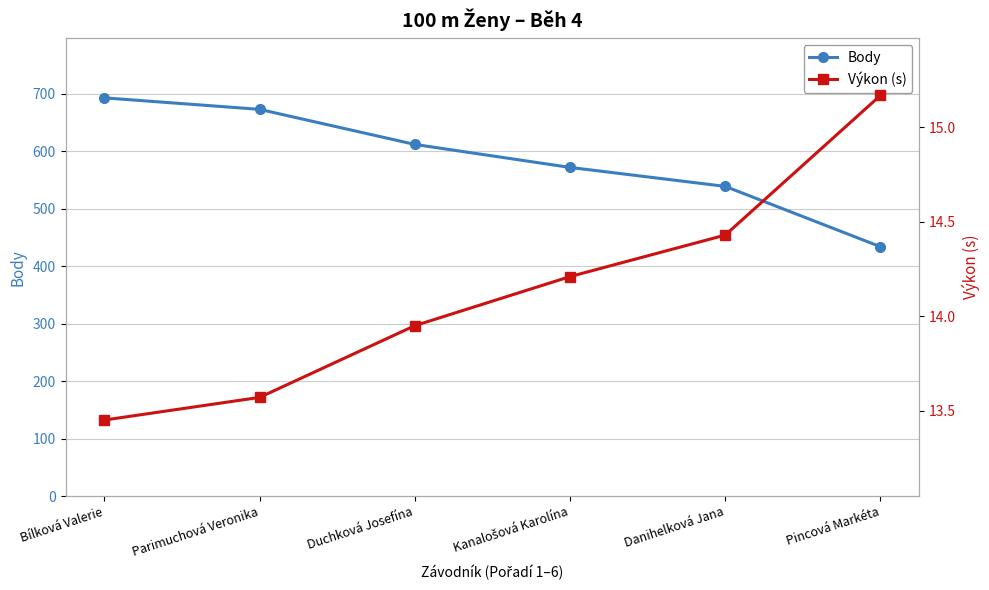

List the labels in order of Body value, largest first.

Bílková Valerie, Parimuchová Veronika, Duchková Josefína, Kanalošová Karolína, Danihelková Jana, Pincová Markéta